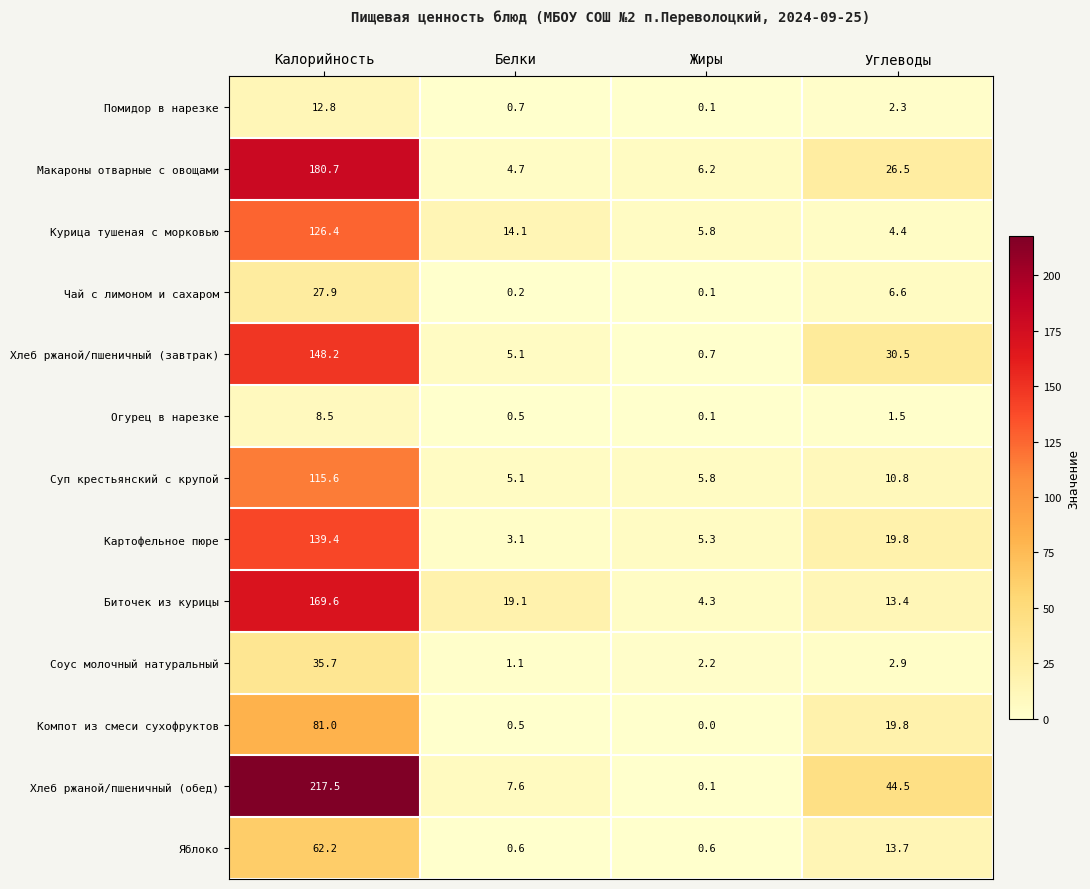

The Огурец в нарезке series shows 12.4 at Калорийность. True or false?

False